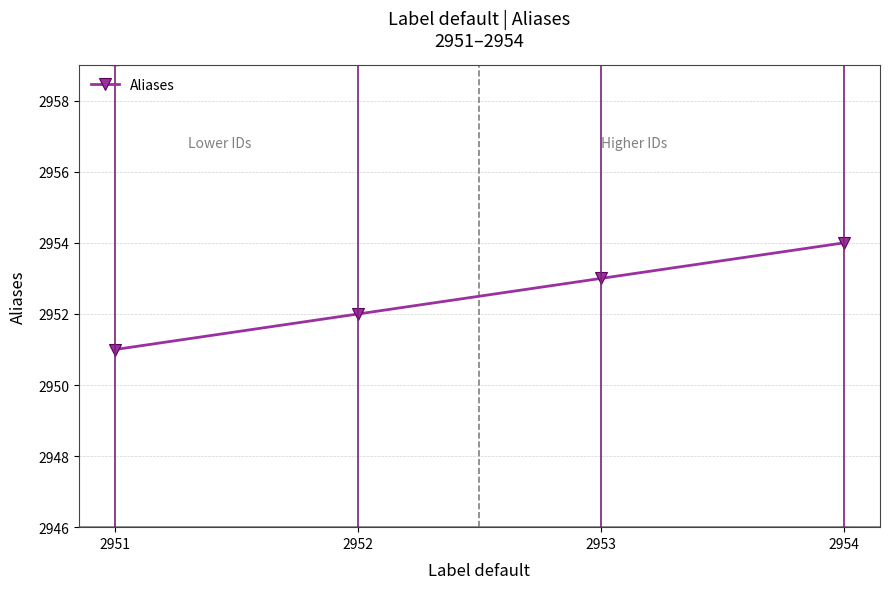

What is the value of the 2nd point from the left?

2952